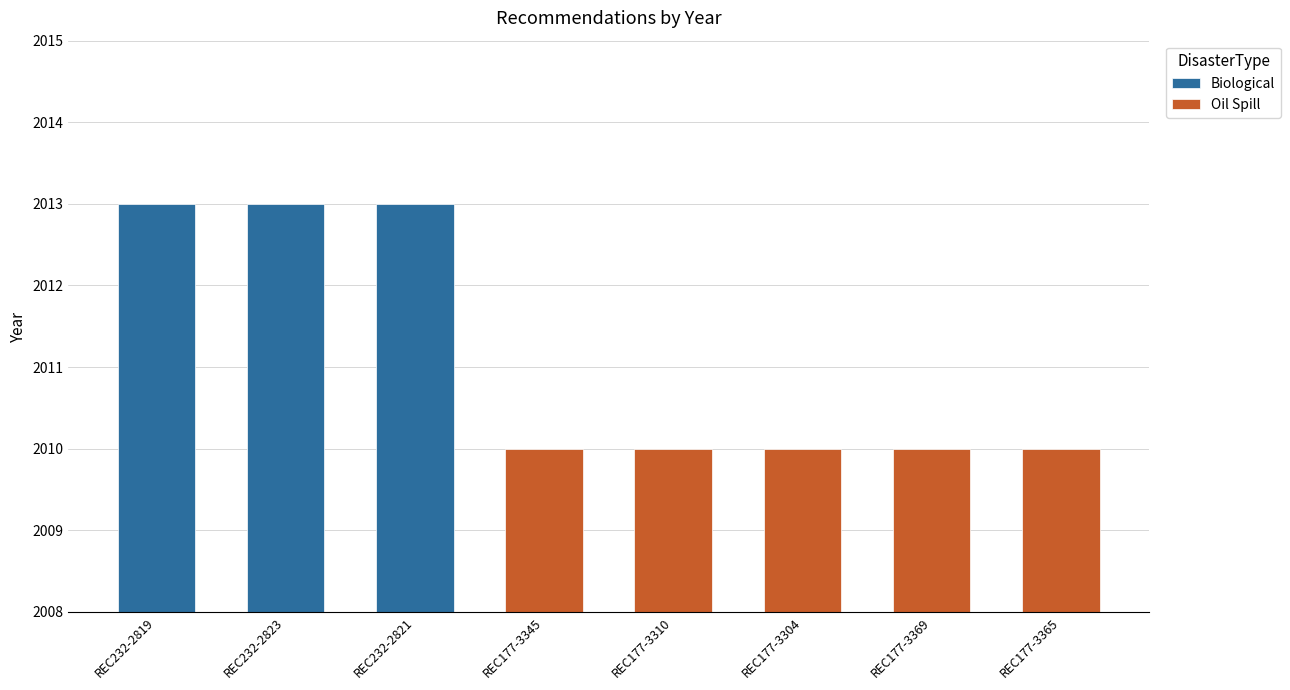

At which category does the chart reach its peak across all series?

REC232-2819